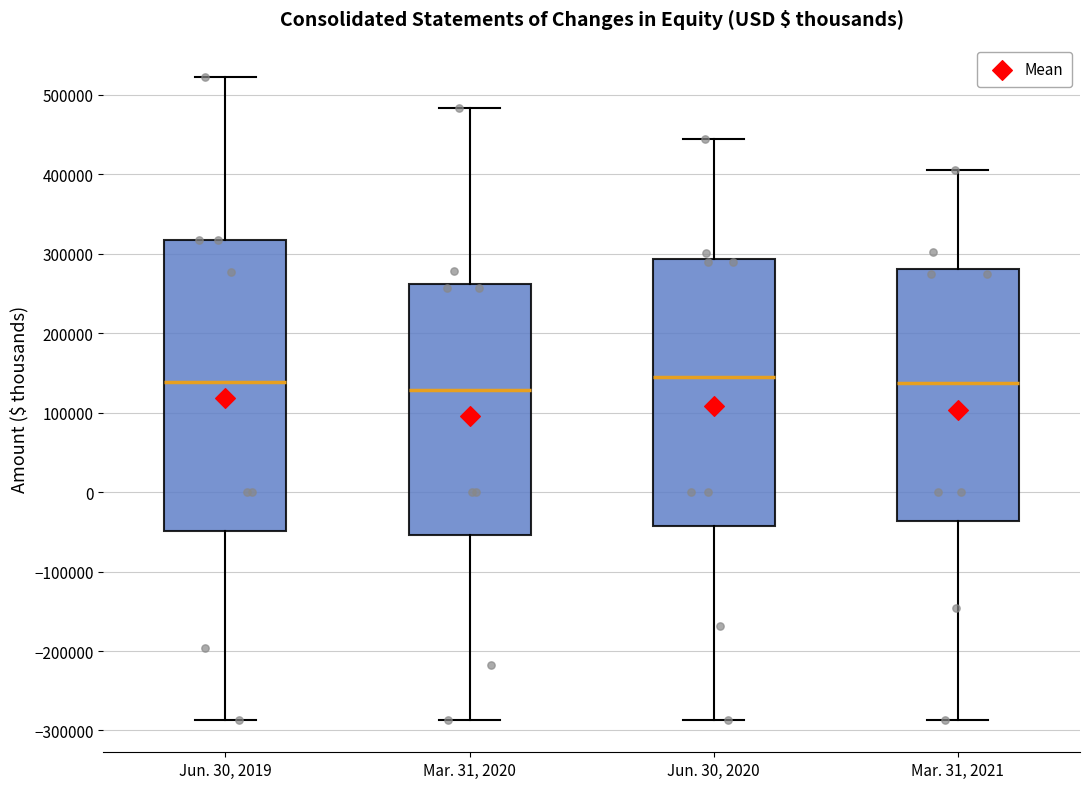

Reading left to right, transcribe this box plot: for each box, give where its median line is, the range the box spans, and where its two whiskers end, as read against the y-axis. The values are not printed on the chart, so give them approximately, as read against the axis.

Jun. 30, 2019: median 140000, box -50000 to 320000, whiskers -290000 to 520000
Mar. 31, 2020: median 130000, box -50000 to 260000, whiskers -290000 to 480000
Jun. 30, 2020: median 150000, box -40000 to 290000, whiskers -290000 to 440000
Mar. 31, 2021: median 140000, box -40000 to 280000, whiskers -290000 to 400000